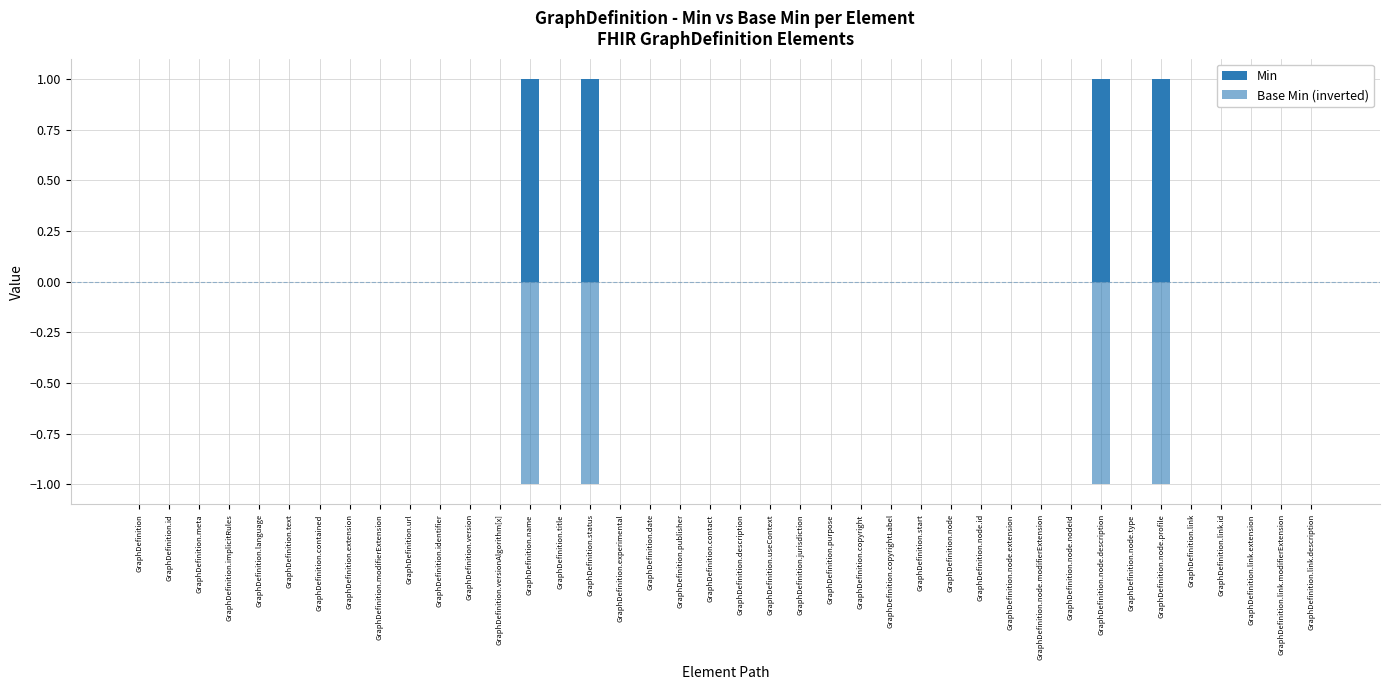

Rank the series by their maximum value, from lowest to highest.

Base Min (inverted), Min